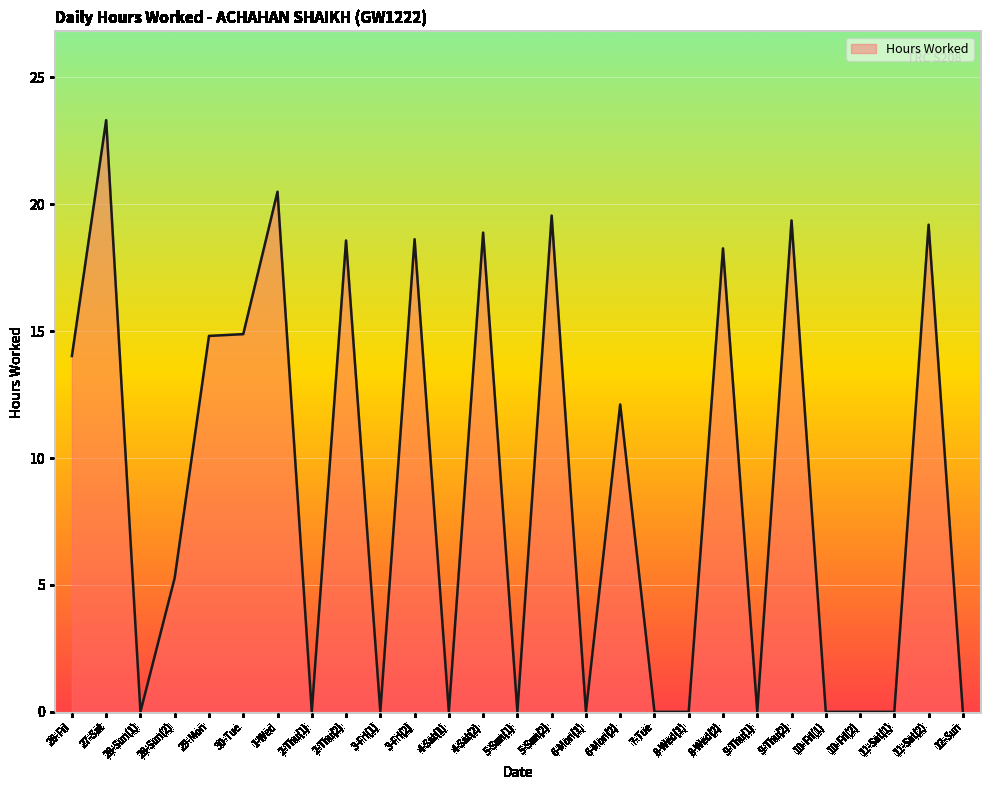

Is it true that the value at 2-Thu(1) is 0.0?

True